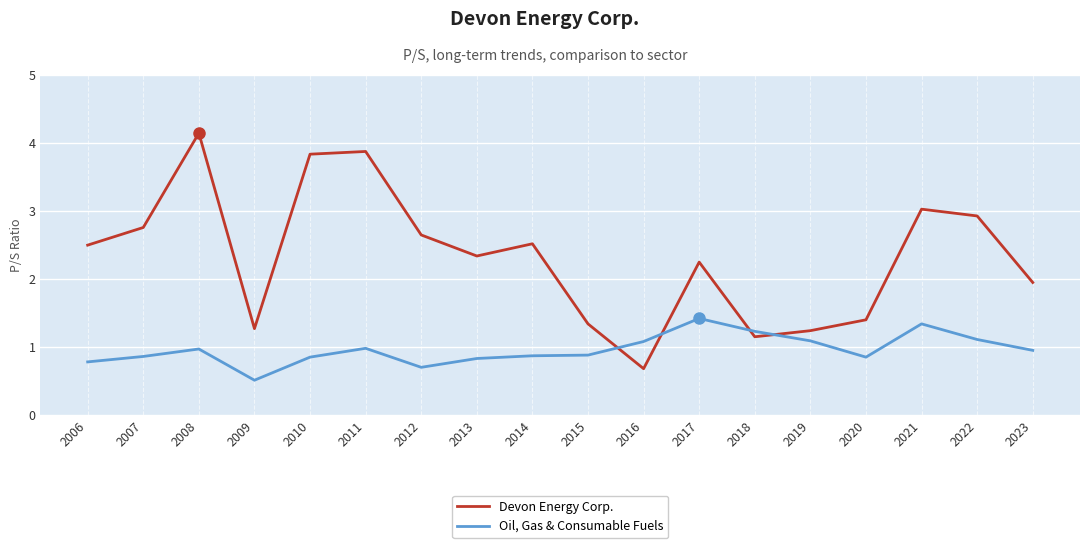

Which series changed the most between 2017 and 2022?

Devon Energy Corp.